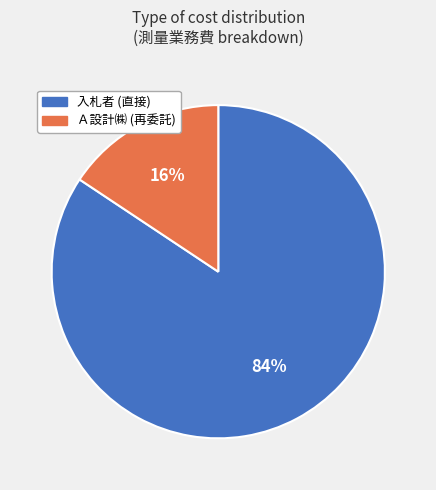

Combined, do 諸経費 and 測量業務費 account for over 50%?

No